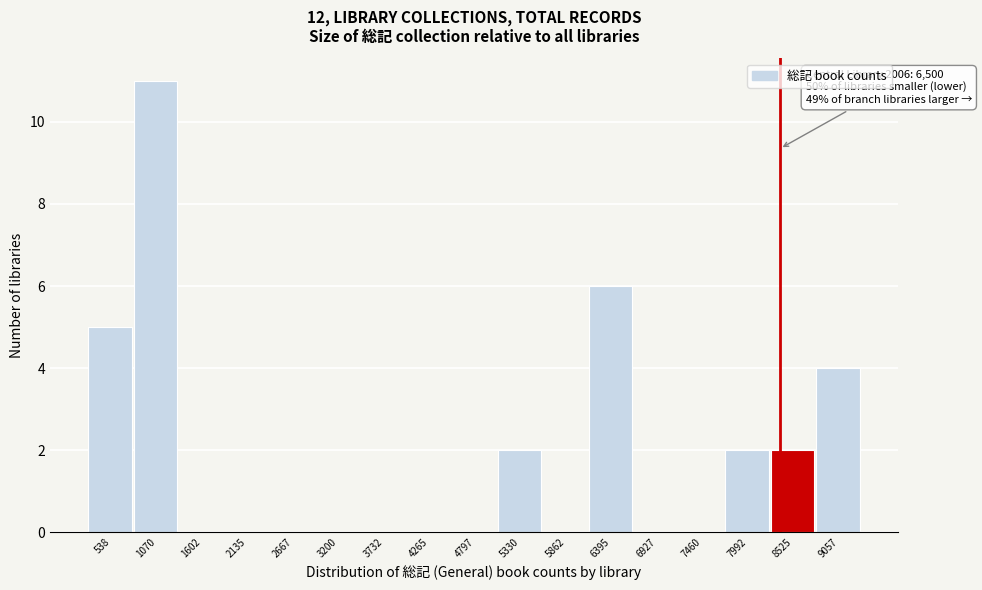

Reading left to right, what are all the values shown in this chart?

538=5	1070=11	1602=0	2135=0	2667=0	3200=0	3732=0	4265=0	4797=0	5330=2	5862=0	6395=6	6927=0	7460=0	7992=2	8525=2	9057=4